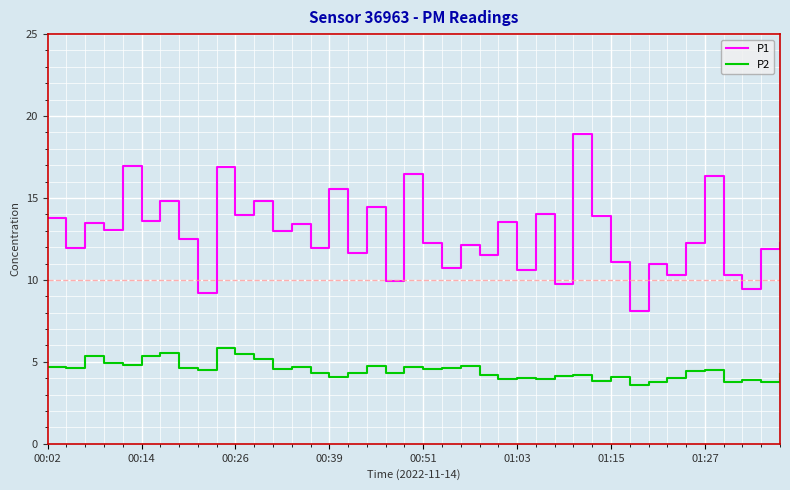

What is the minimum value for P2?

3.6